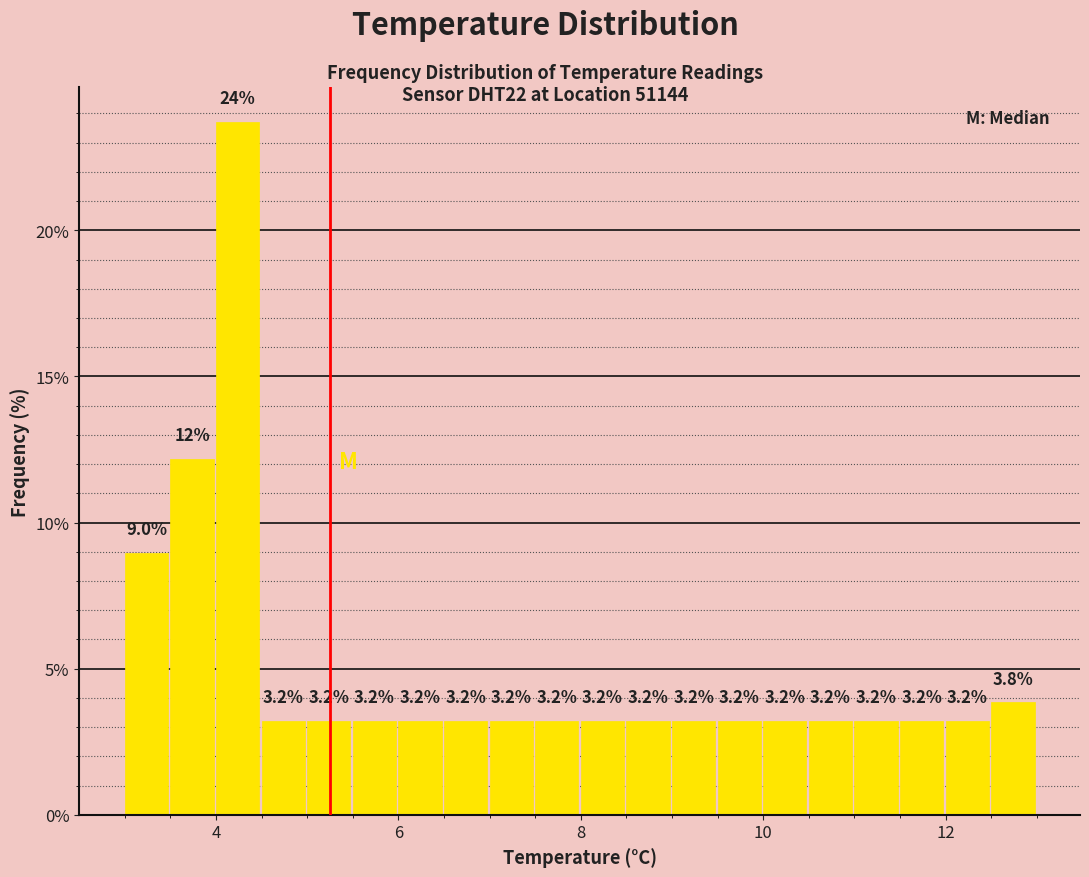

Read against the x-axis, roughly where is the centre of the tallest bar?

4.2